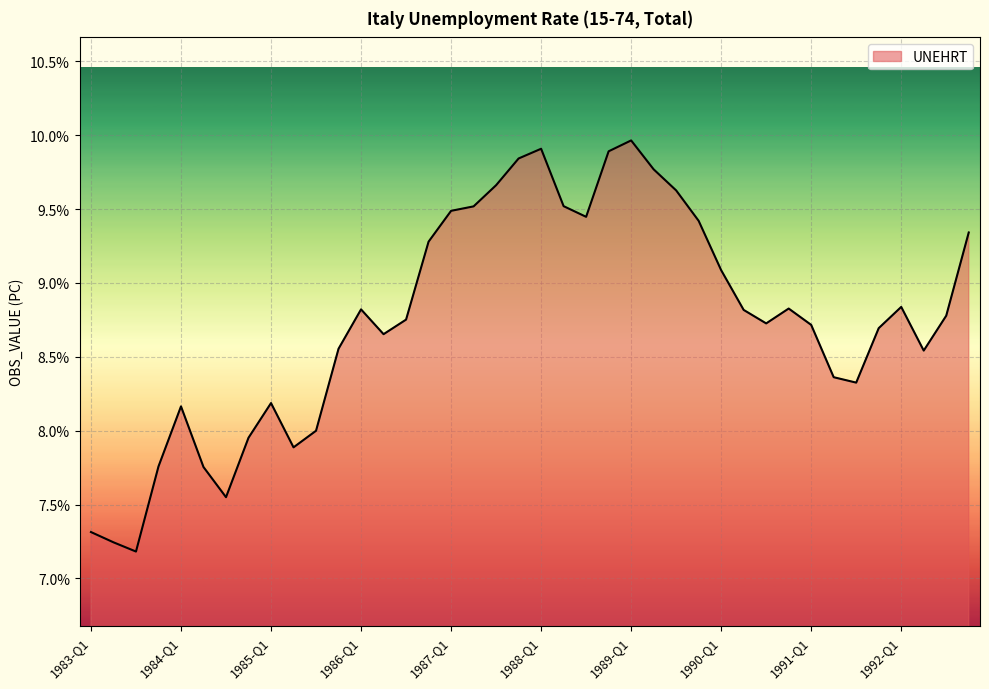

What is the difference between the maximum and minimum values?

2.8